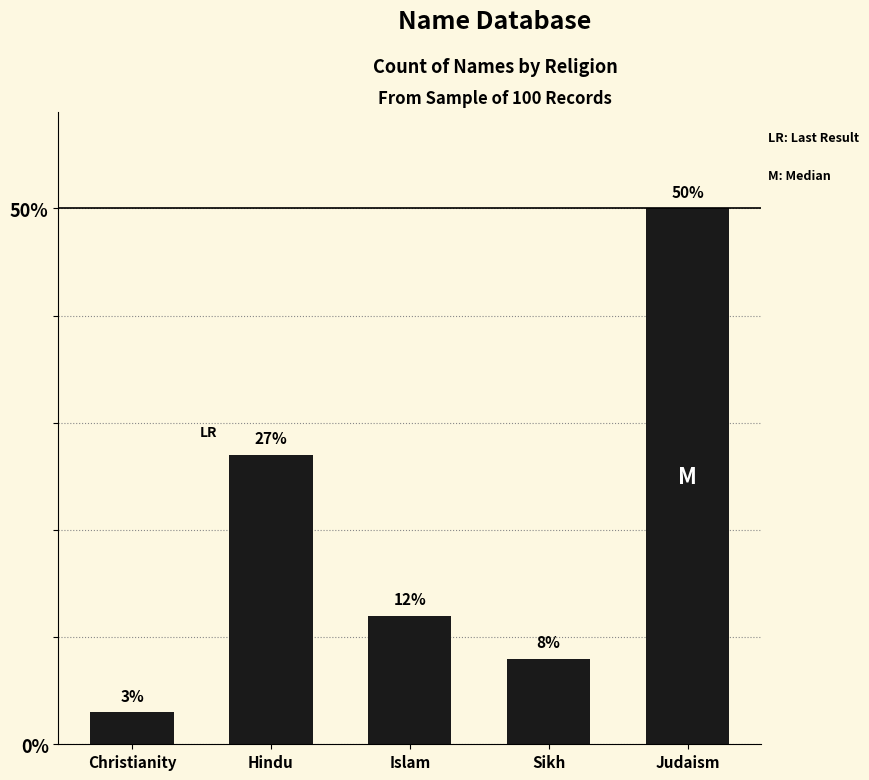

Between Islam and Christianity, which is larger?

Islam